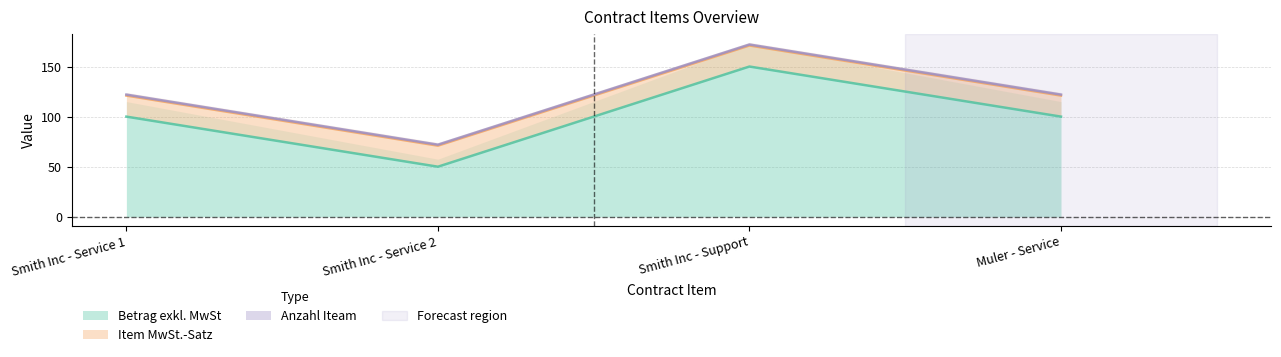

What is the label of the 1st point from the left?

Smith Inc - Service 1